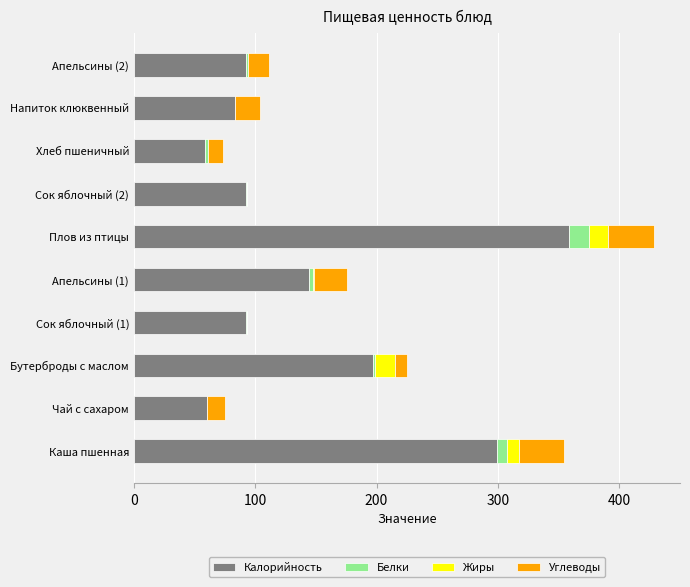

What are all the series names shown in the legend?

Калорийность, Белки, Жиры, Углеводы